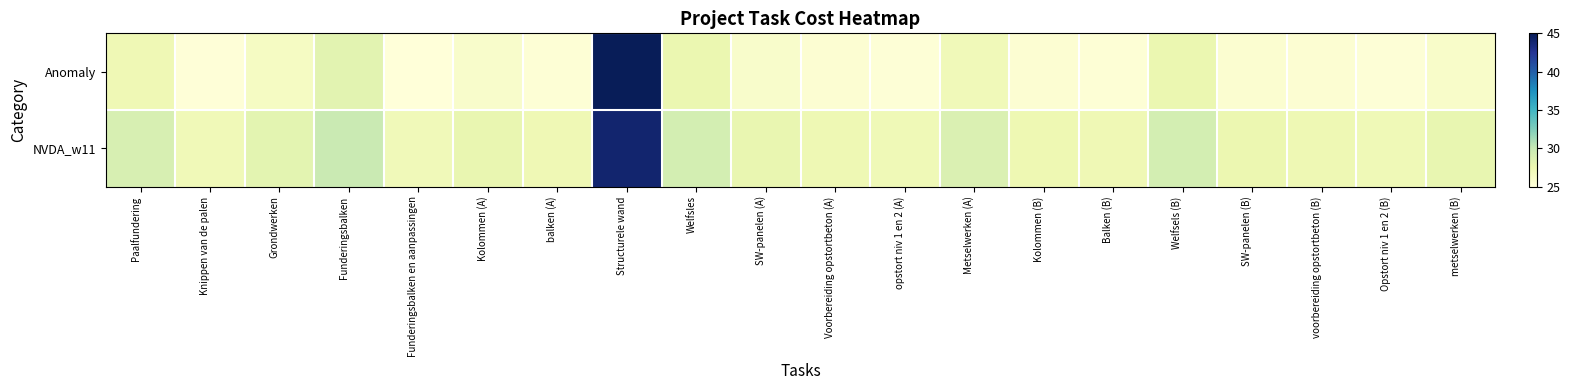

Which series changed the most between balken (A) and Structurele wand?

Anomaly